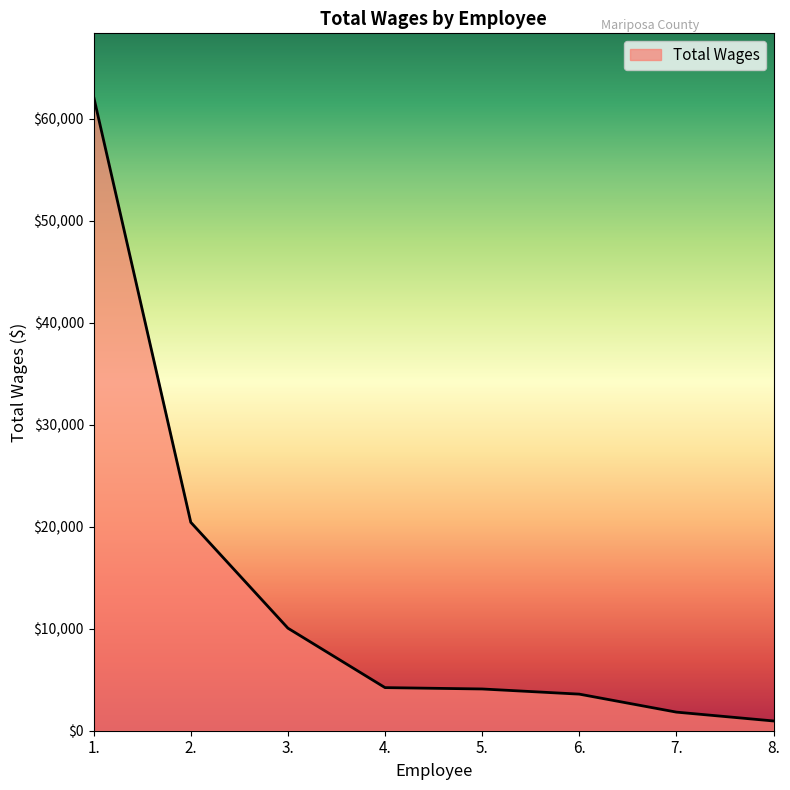

True or false: the data has more than 2 interior local peaks.

False